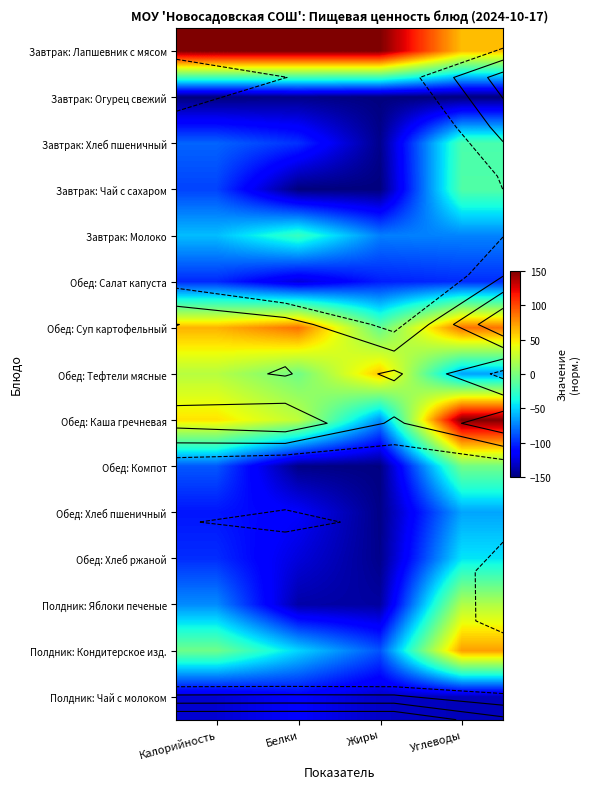

What is the sum of all Обед: Каша гречневая values?

155.2